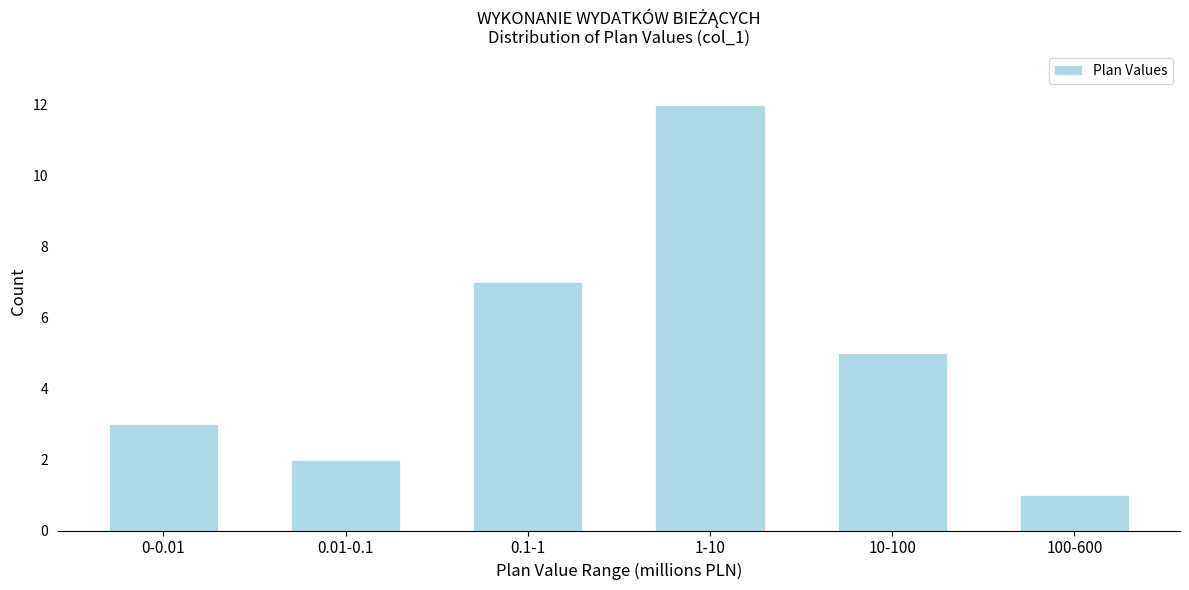

Reading left to right, transcribe all the data shown in this chart.

3	2	7	12	5	1